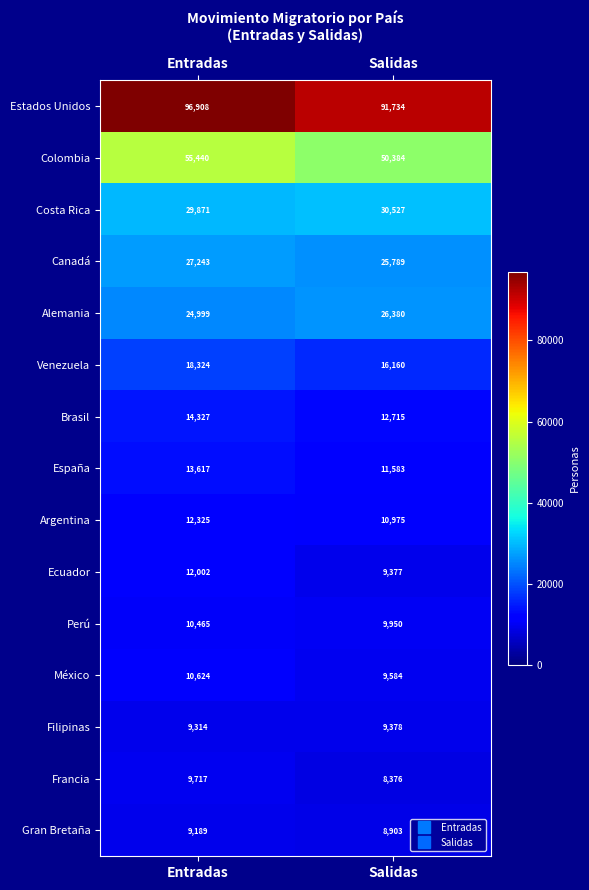

What is the approximate value of Estados Unidos at Salidas?

91734